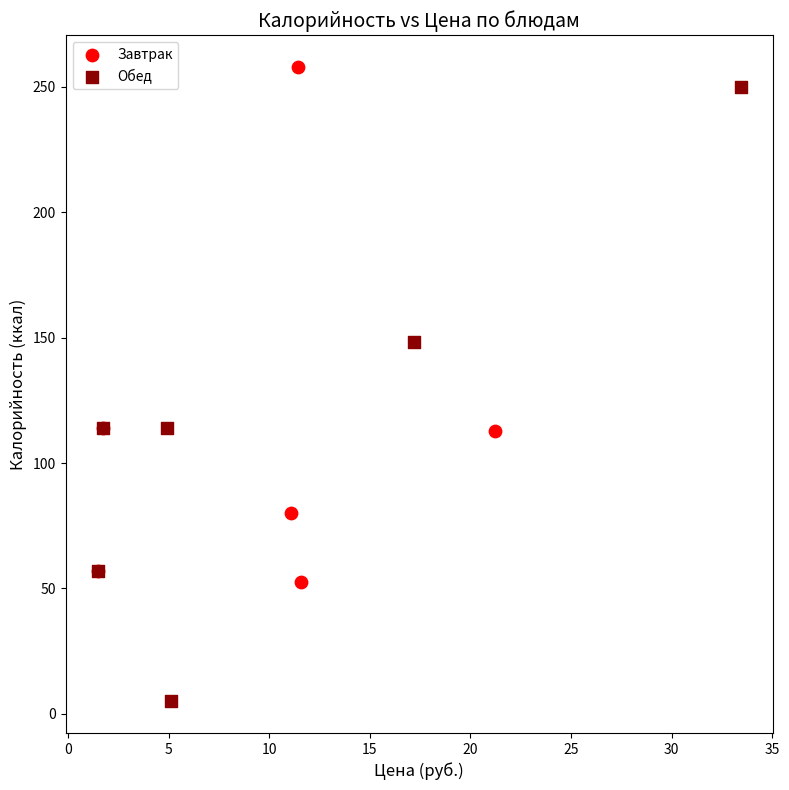

Which series has the widest spread of Y values?

Обед